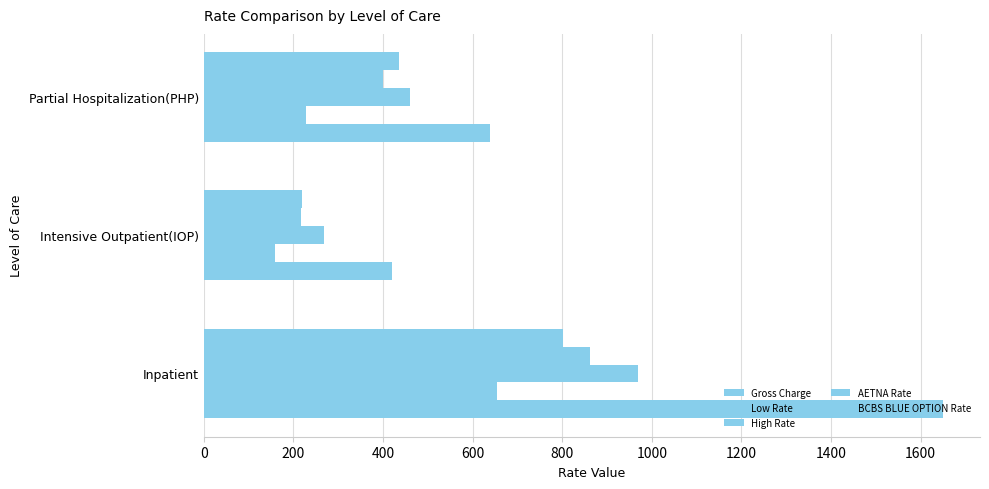

How many data points in AETNA Rate are less than 401?

1